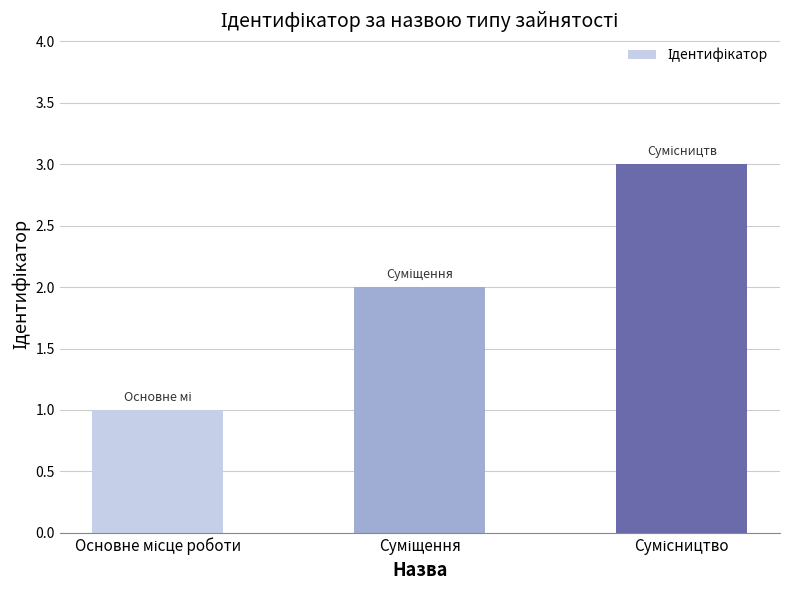

What is the greatest value displayed?

3